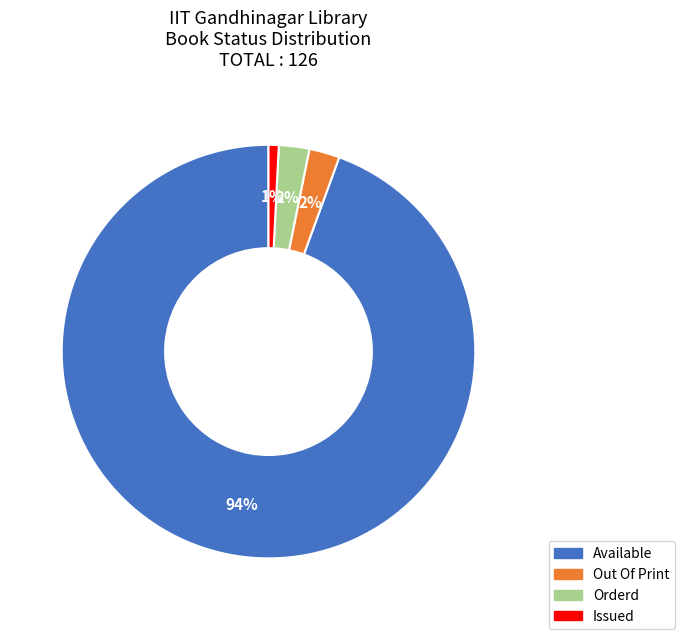

How many segments does this pie chart have?

4